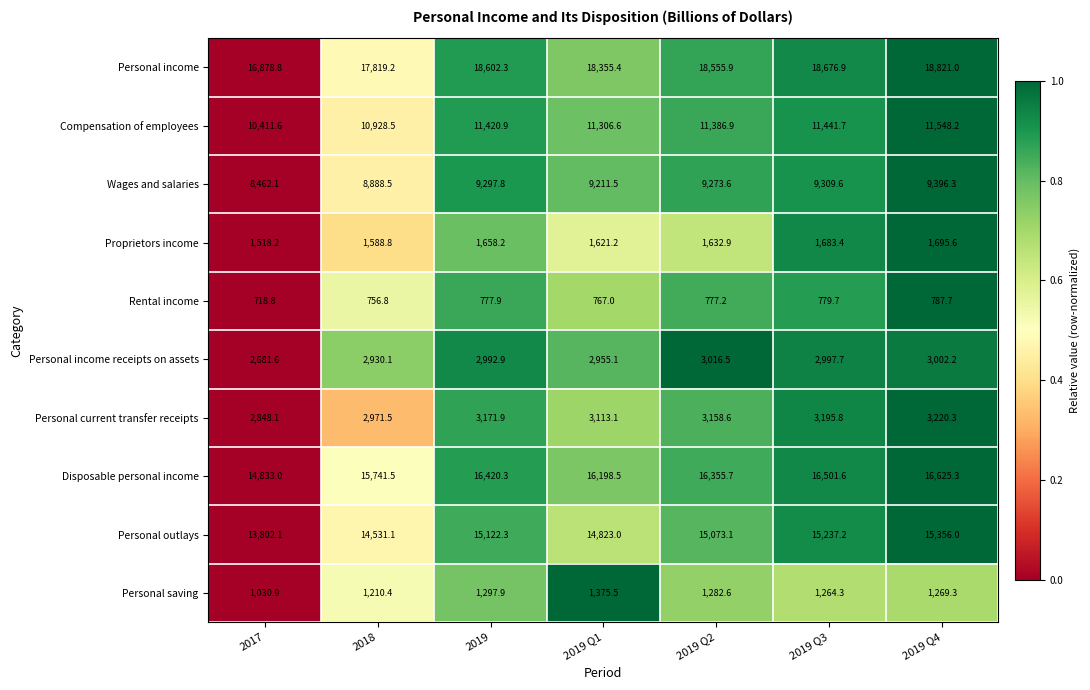

At 2017, list the series in order from largest to smallest.

Personal income, Disposable personal income, Personal outlays, Compensation of employees, Wages and salaries, Personal current transfer receipts, Personal income receipts on assets, Proprietors income, Personal saving, Rental income